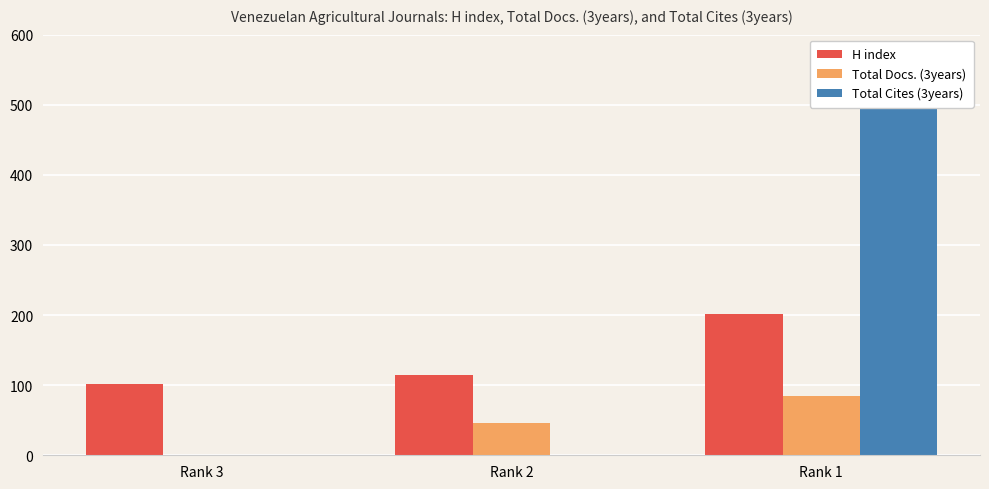

What is the total value across all series at Rank 3?

101